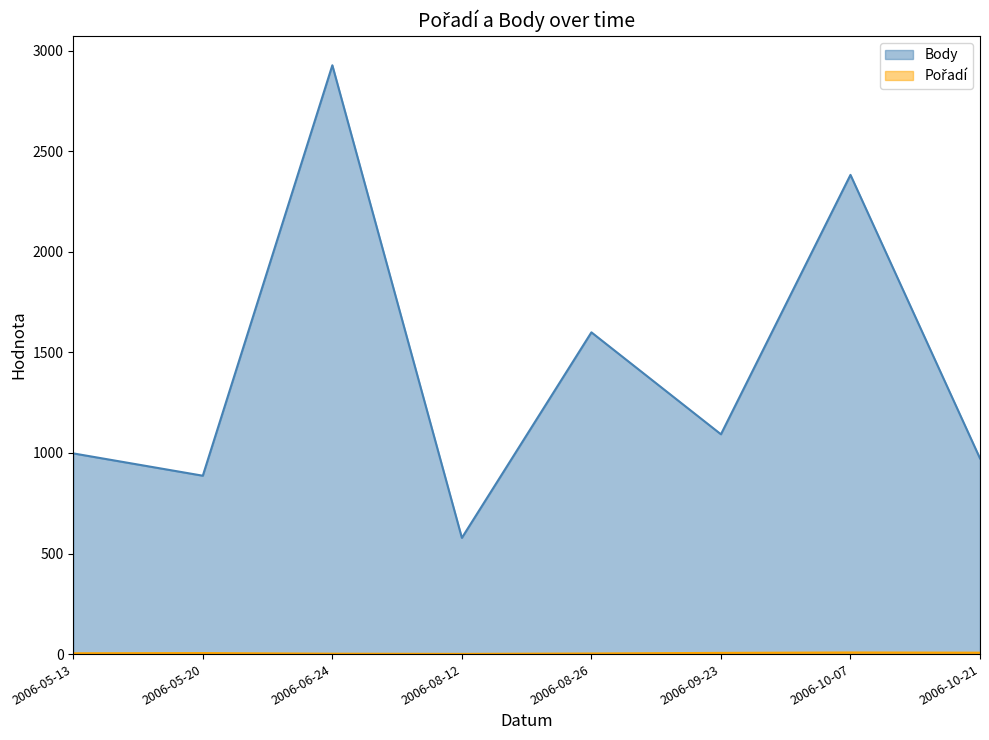

What is the difference between the maximum and minimum values in the Pořadí series?

7